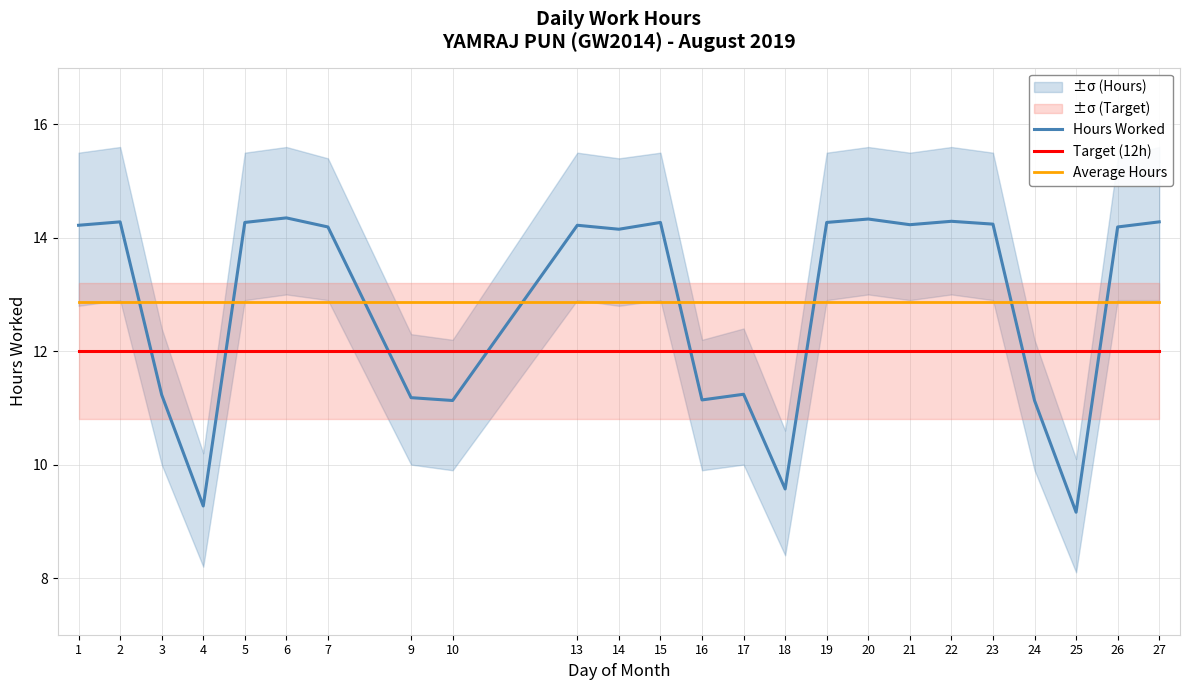

What is the maximum value for Hours Worked?

14.3